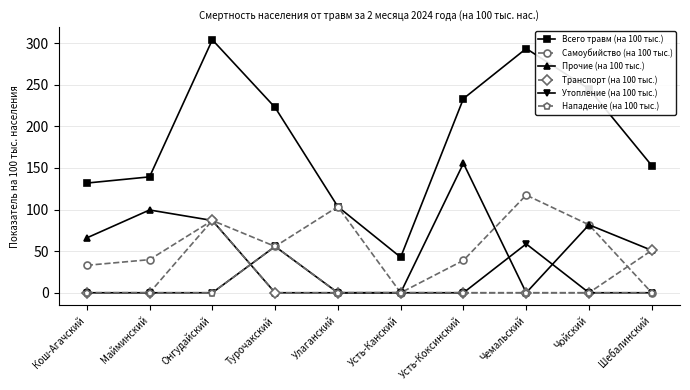

In Самоубийство (на 100 тыс.), how many points are higher than both neighbors (excluding endpoints)?

3